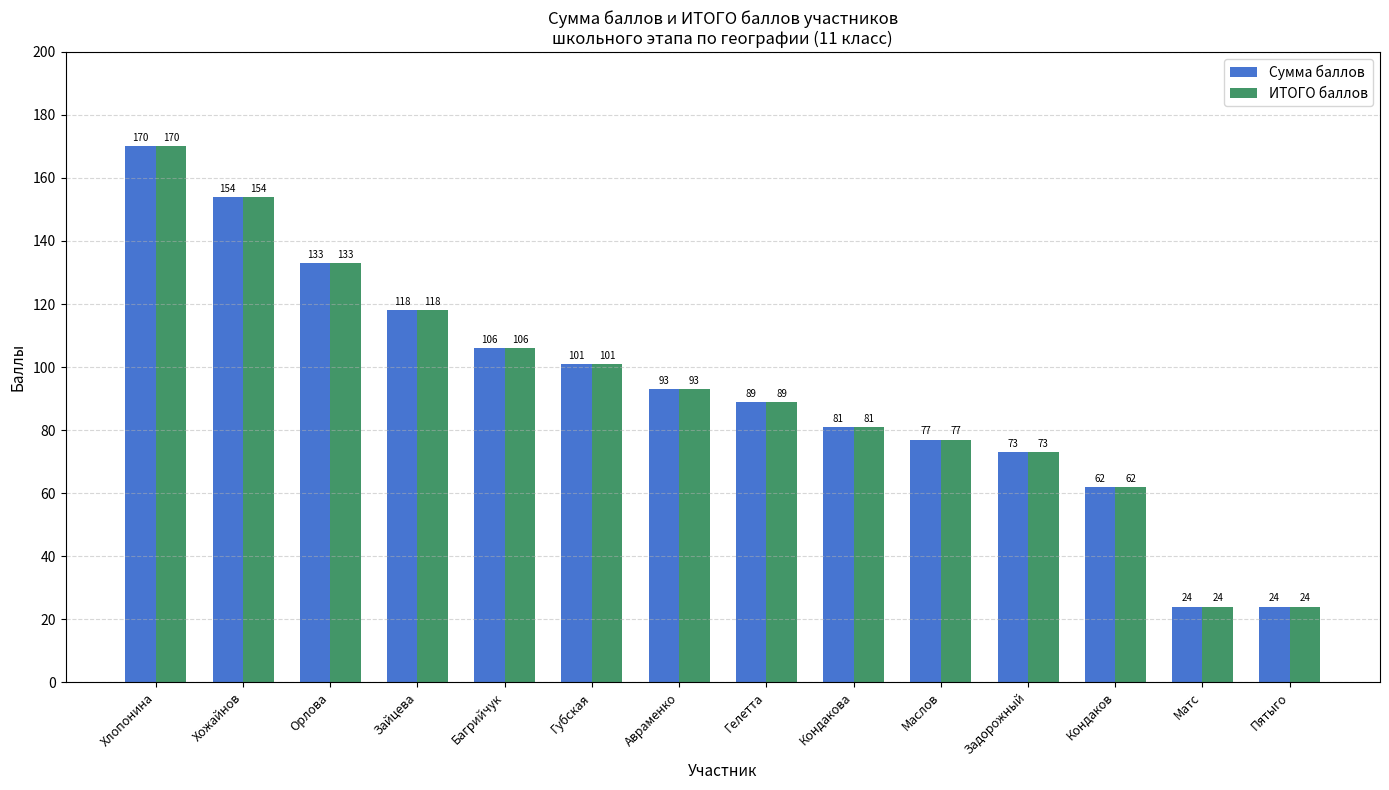

True or false: Сумма баллов has a value of 32 at Зайцева.

False